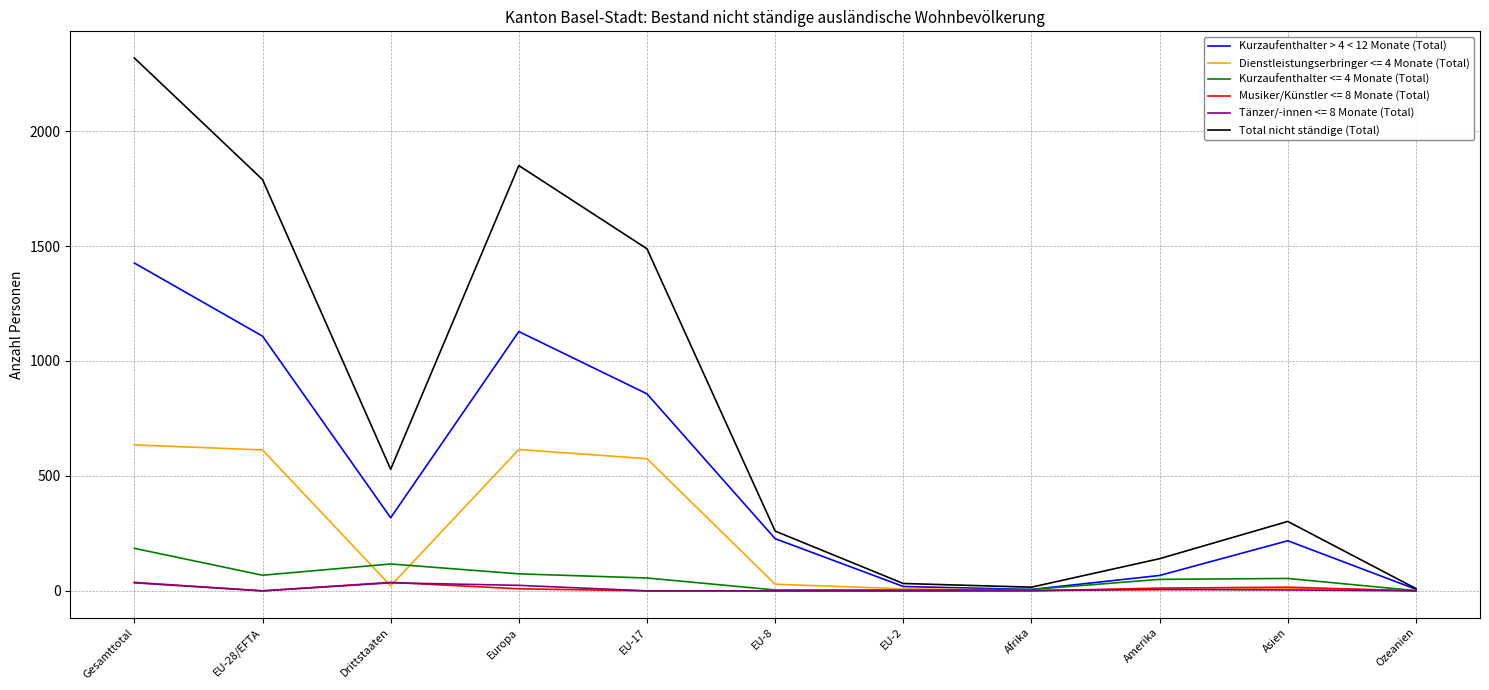

What are all the series names shown in the legend?

Kurzaufenthalter > 4 < 12 Monate (Total), Dienstleistungserbringer <= 4 Monate (Total), Kurzaufenthalter <= 4 Monate (Total), Musiker/Künstler <= 8 Monate (Total), Tänzer/-innen <= 8 Monate (Total), Total nicht ständige (Total)